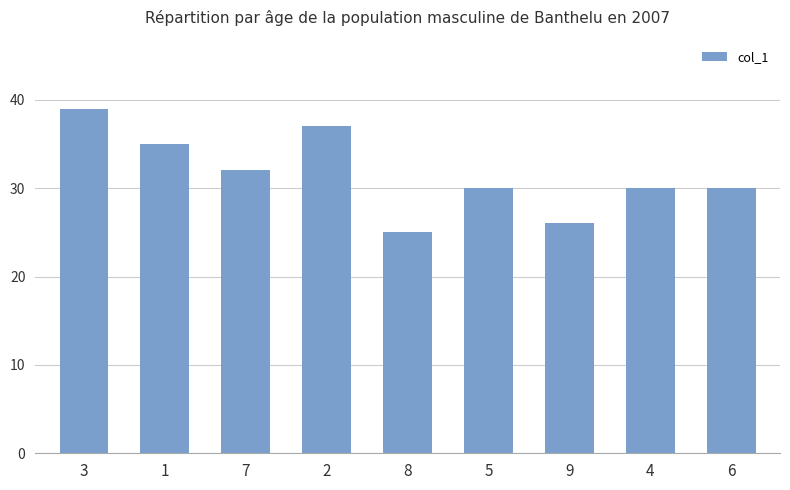

What is the change in value from 1 to 8?

-10